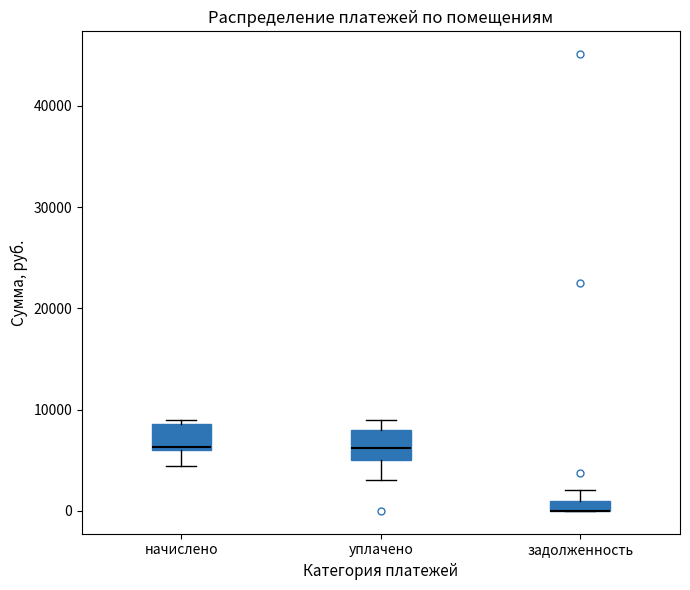

Where is the lower edge of the box for задолженность on the y-axis? The values are not printed on the chart, so give them approximately, as read against the axis.

0